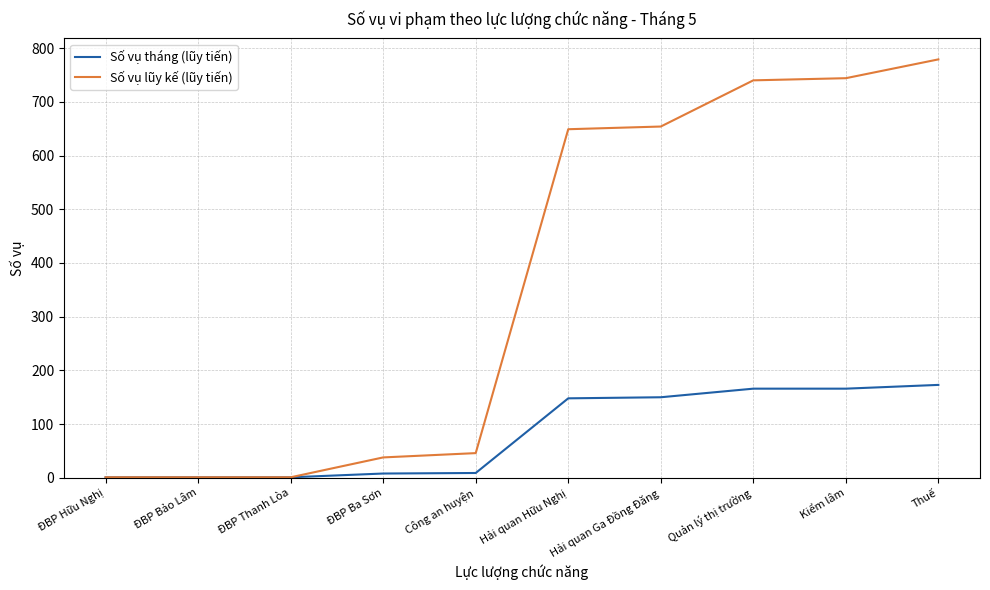

Which label corresponds to the largest value in the chart?

Thuế